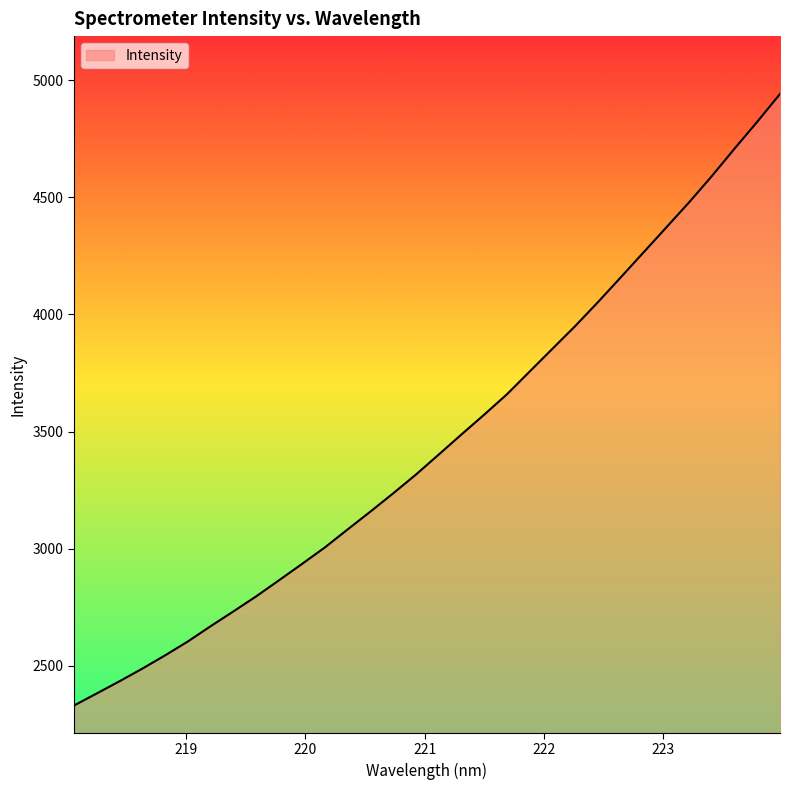

What is the difference between the second highest and minimum values?

2492.5